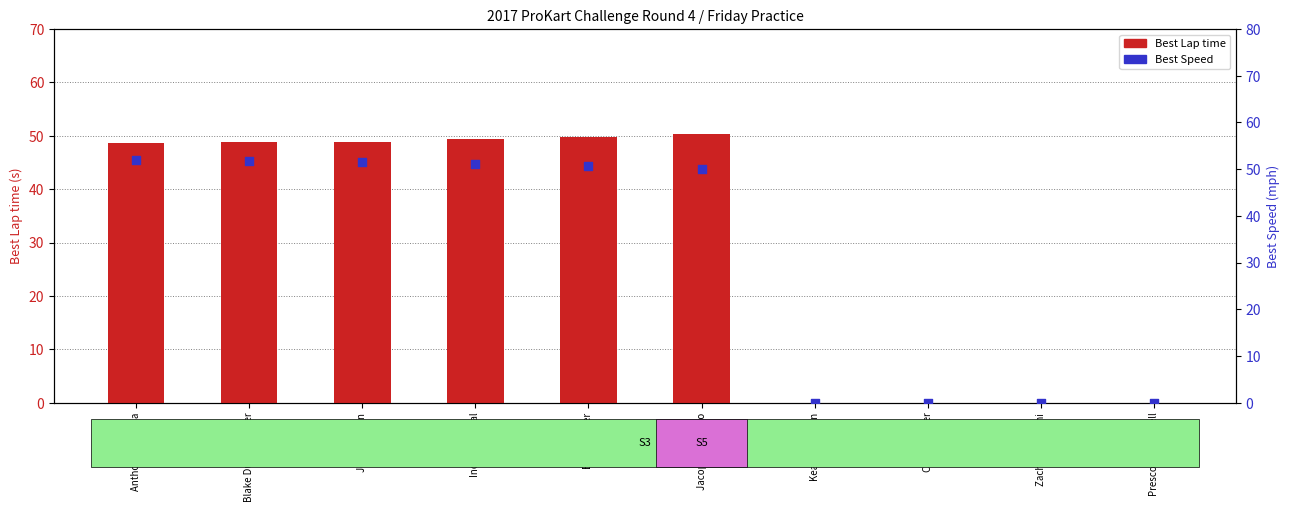

Is the value of Best Lap time at Zach Pettinicchi greater than the value of Best Speed at Indy Sandoval?

No